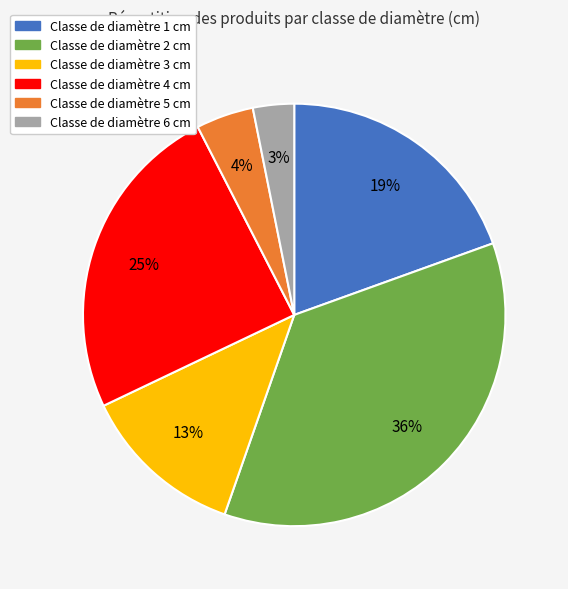

To the nearest percent, what is the difference between the largest and smallest slice percentages?

33%